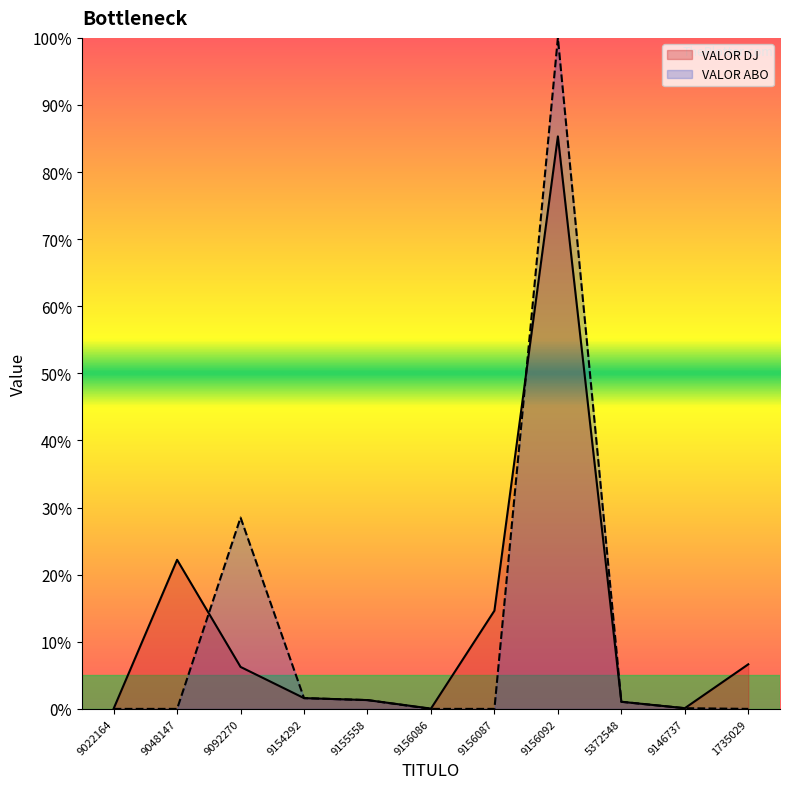

The VALOR ABO series shows 0.0 at 9146737. True or false?

False